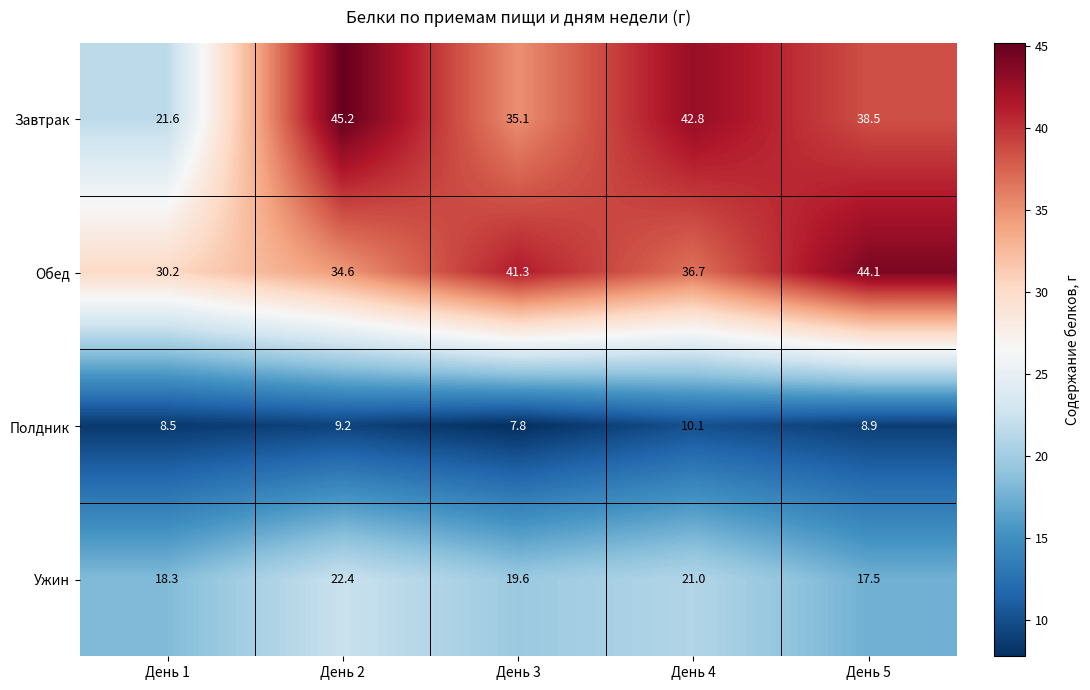

What is the smallest value displayed?

7.8